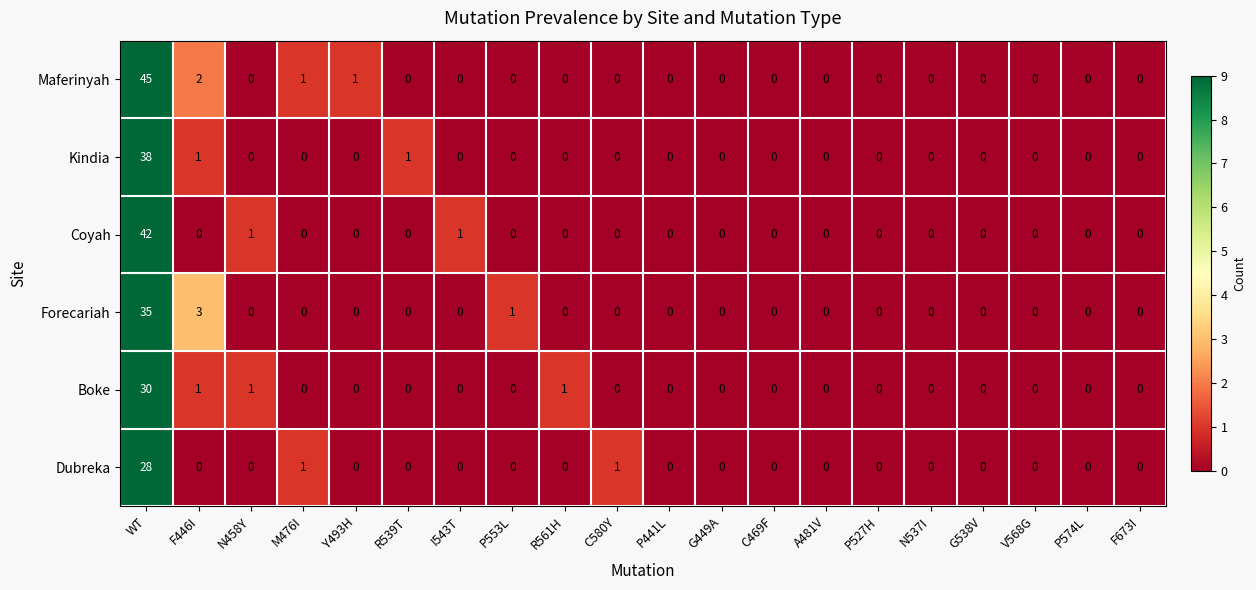

At which label does Boke reach its peak?

WT